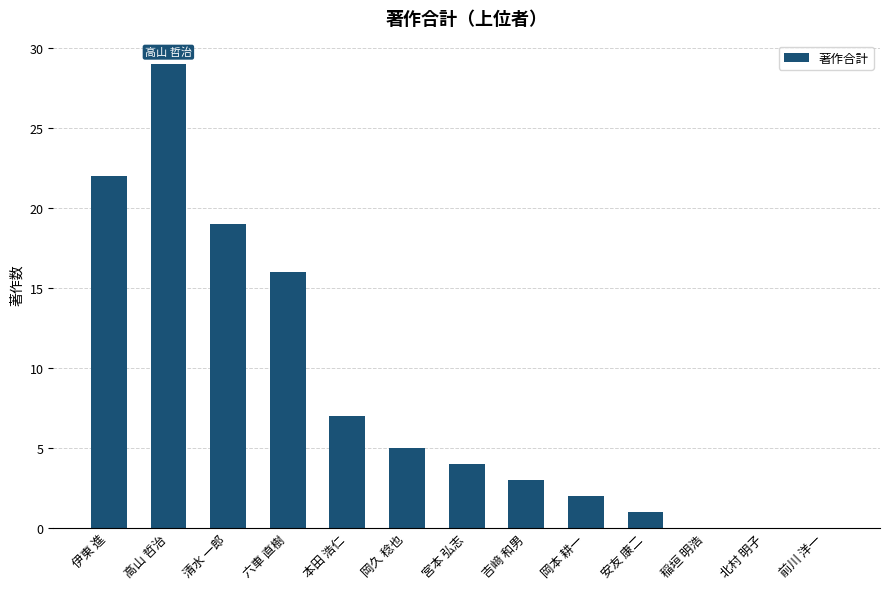

Is it true that the value at 前川 洋一 is 0?

True